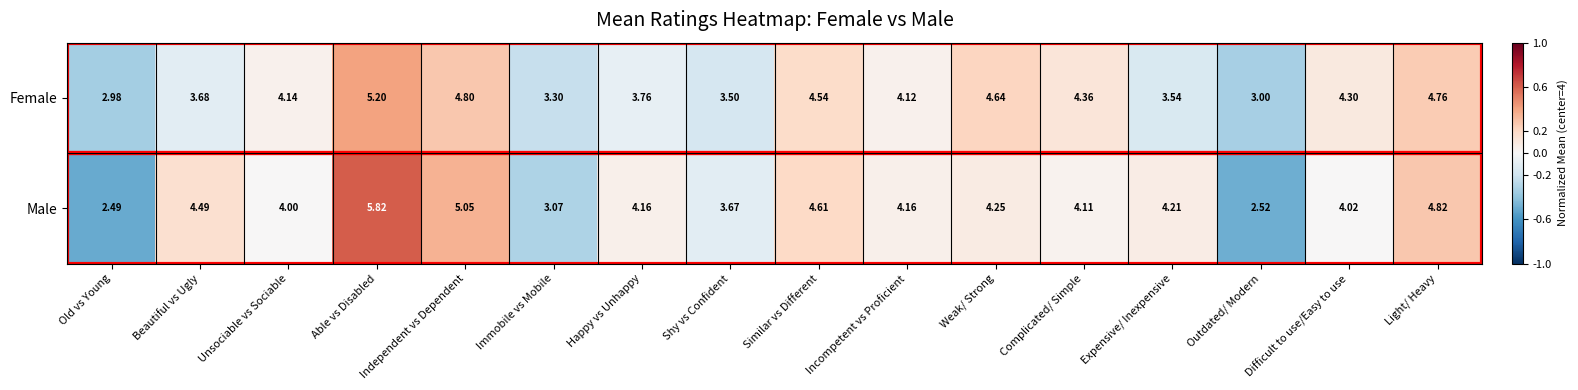

At which label does Female first exceed 4?

Unsociable vs Sociable